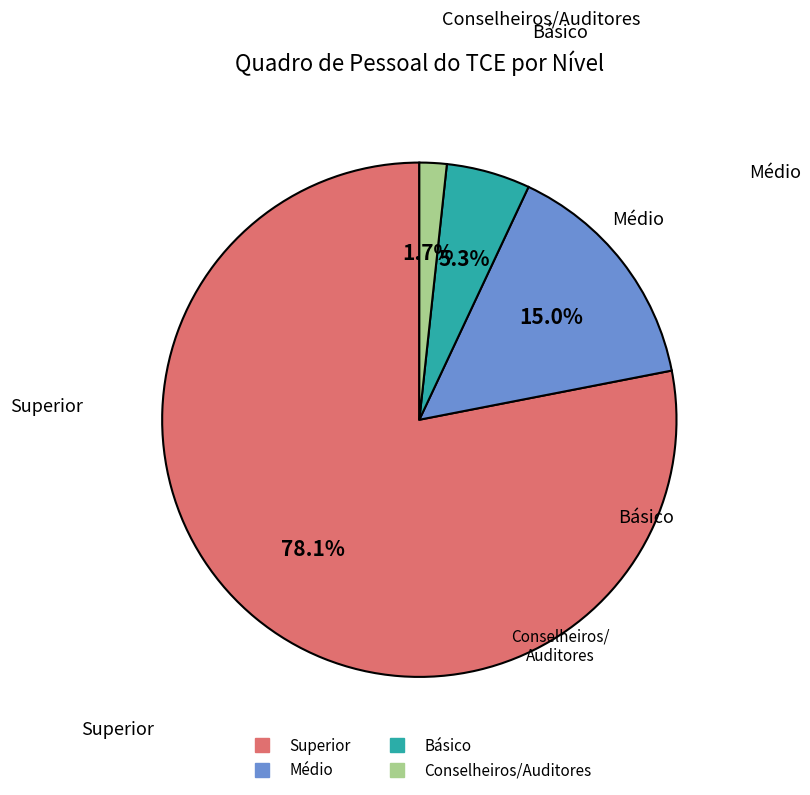

Which slice is the smallest?

Conselheiros/Auditores